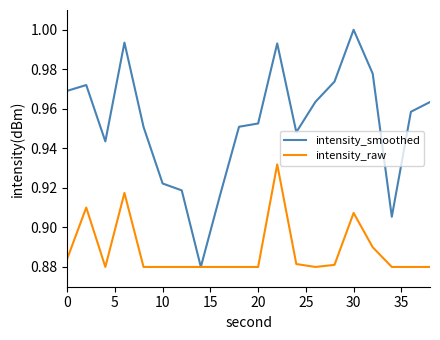

Which series has the largest range (max minus min)?

intensity_smoothed